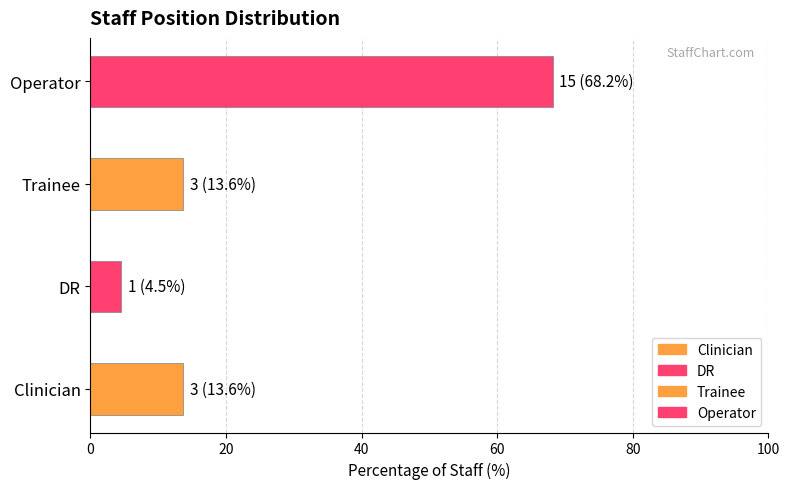

Count the number of values greater than 3.

1